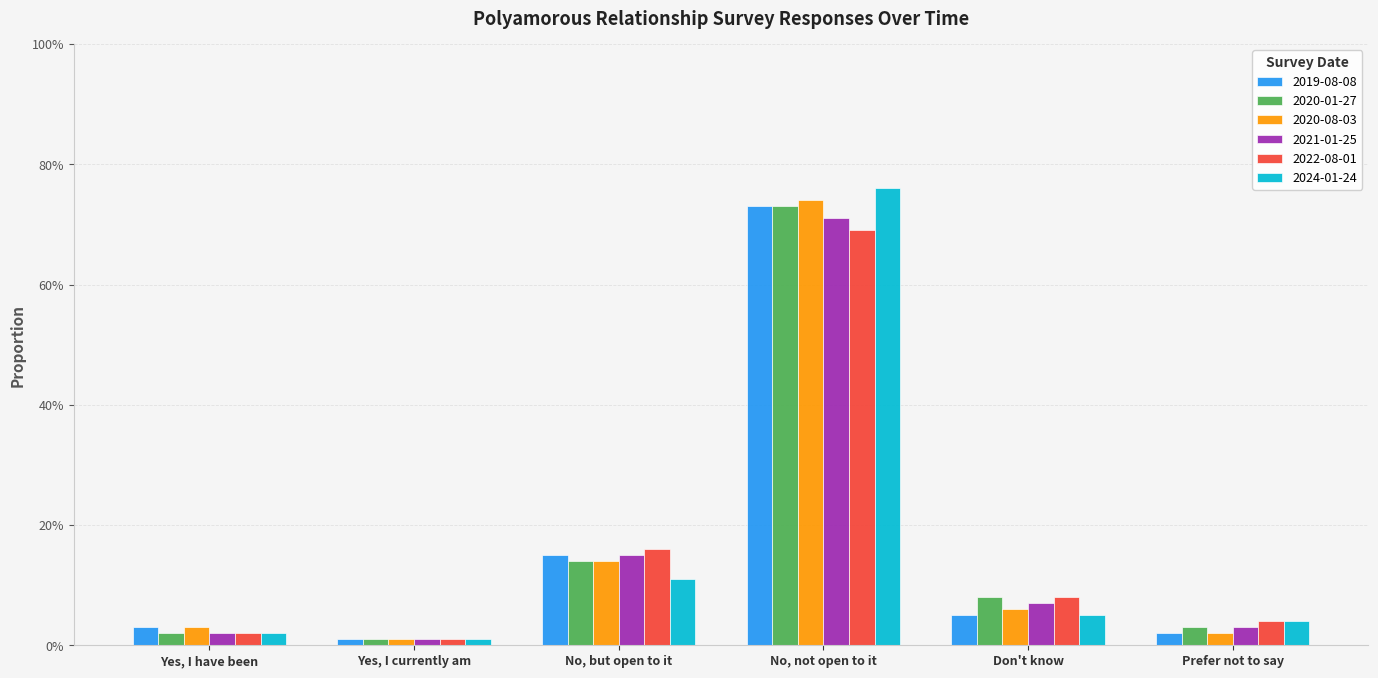

What position from the left is Yes, I currently am?

2